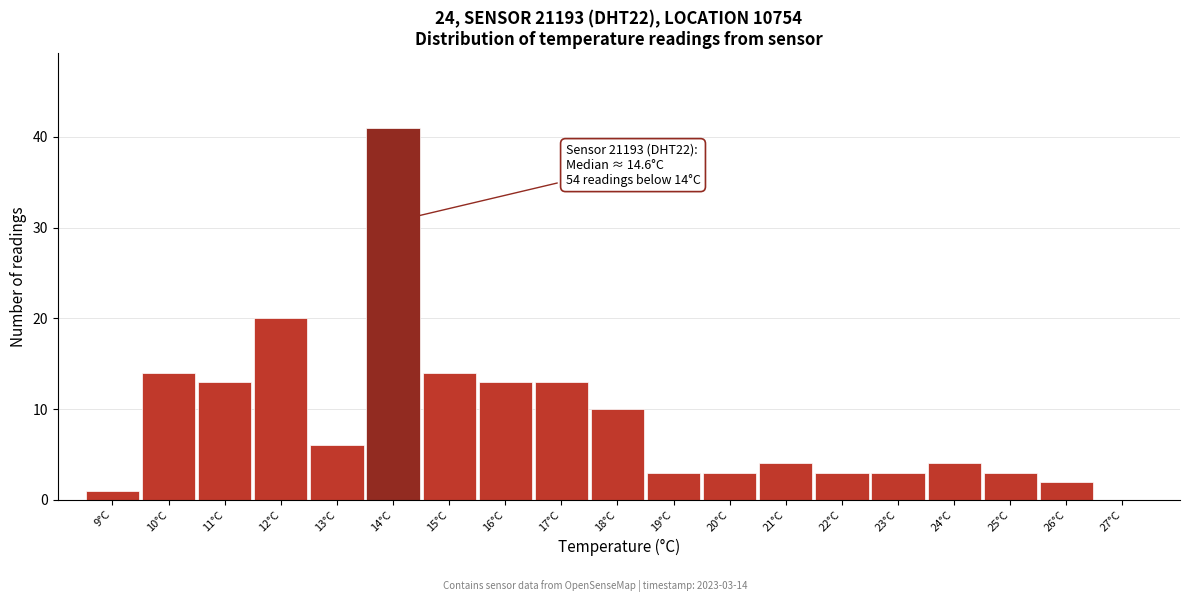

Reading left to right, transcribe all the data shown in this chart.

9°C=1	10°C=14	11°C=13	12°C=20	13°C=6	14°C=41	15°C=14	16°C=13	17°C=13	18°C=10	19°C=3	20°C=3	21°C=4	22°C=3	23°C=3	24°C=4	25°C=3	26°C=2	27°C=0